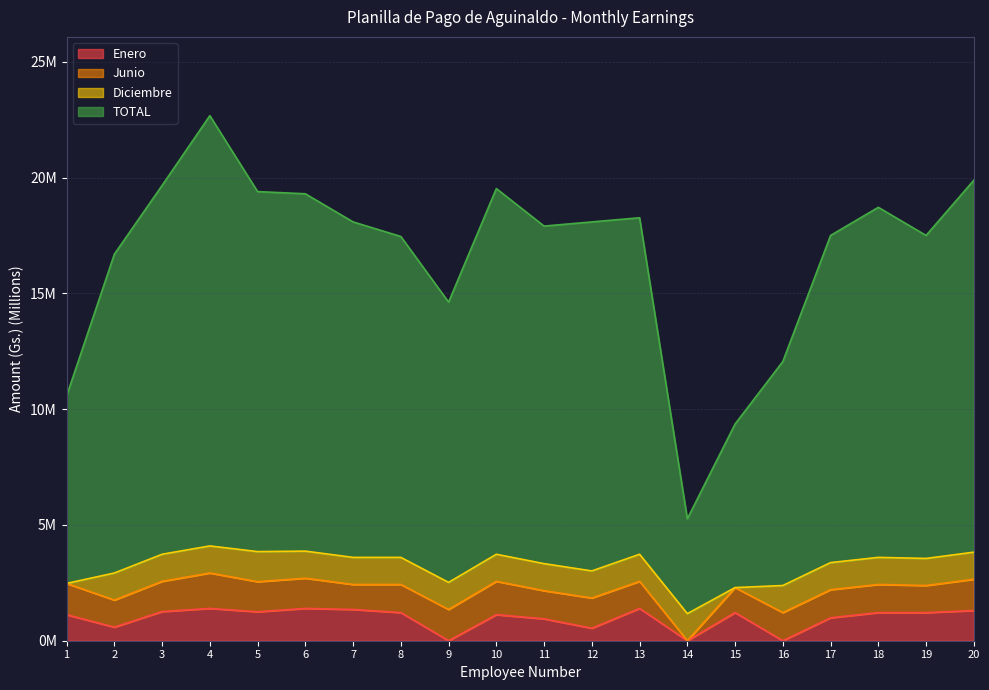

What is the value of the Enero point at the 18th from the left?

1.2